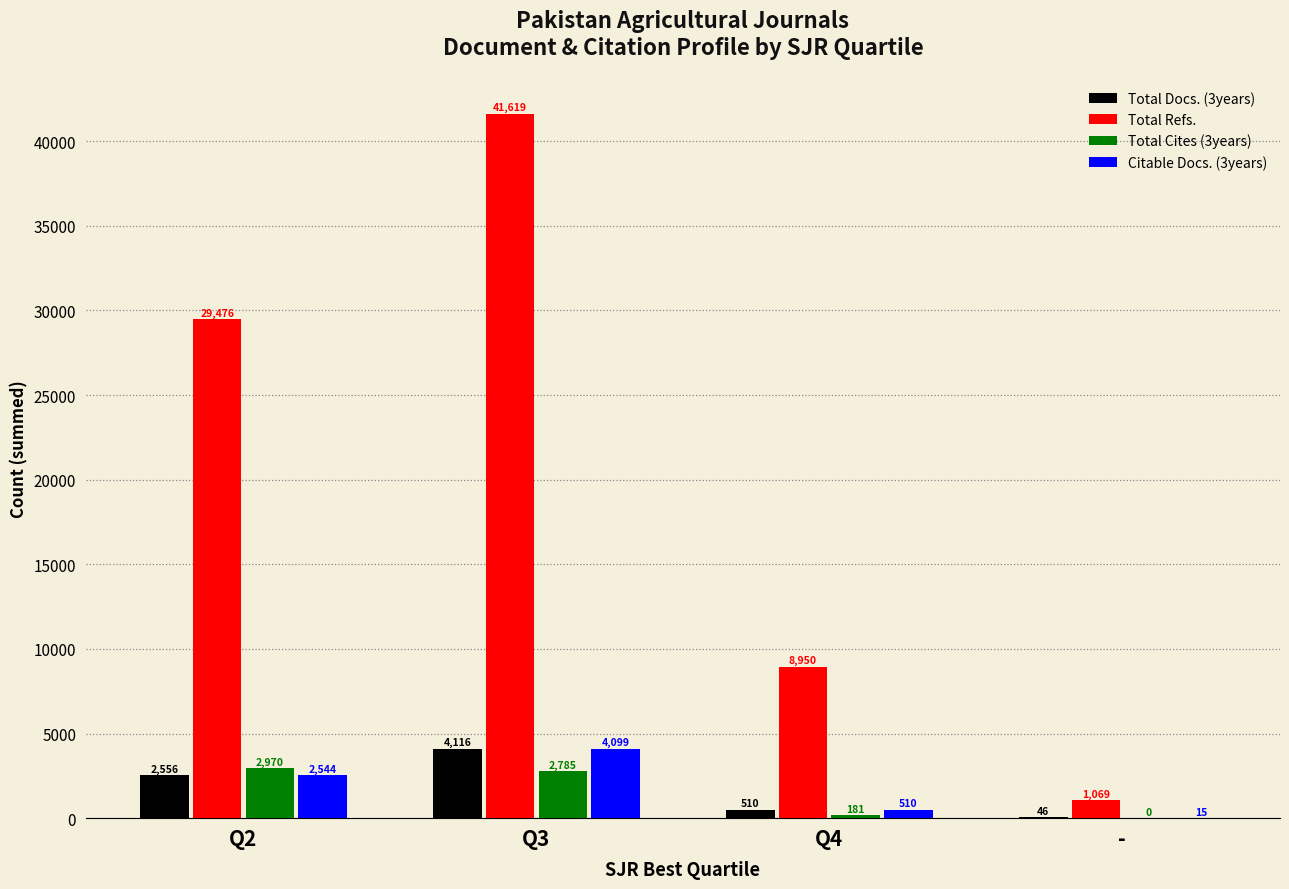

Is it true that Total Refs. equals 41619 at Q3?

True